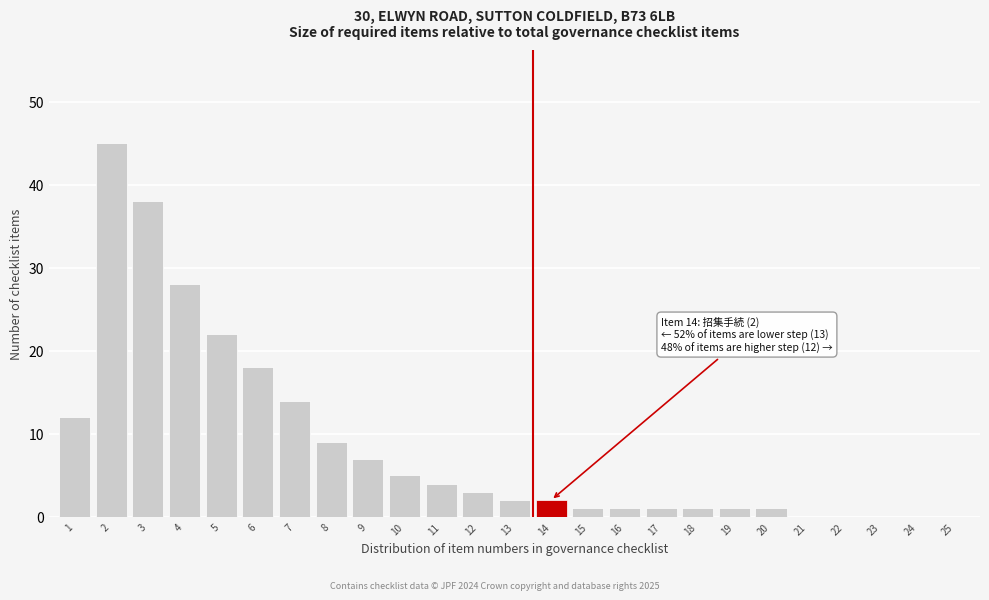

Reading left to right, list all the values displayed in this chart.

1=12	2=45	3=38	4=28	5=22	6=18	7=14	8=9	9=7	10=5	11=4	12=3	13=2	14=2	15=1	16=1	17=1	18=1	19=1	20=1	21=0	22=0	23=0	24=0	25=0